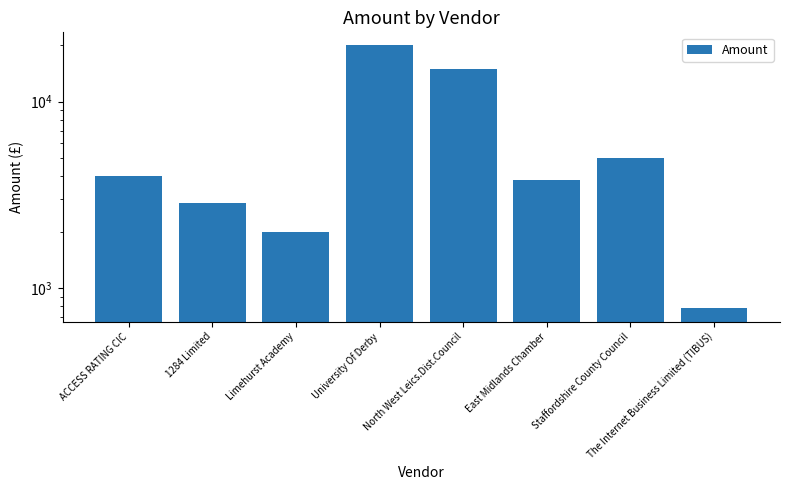

What is the change in value from ACCESS RATING CIC to University Of Derby?

+16000